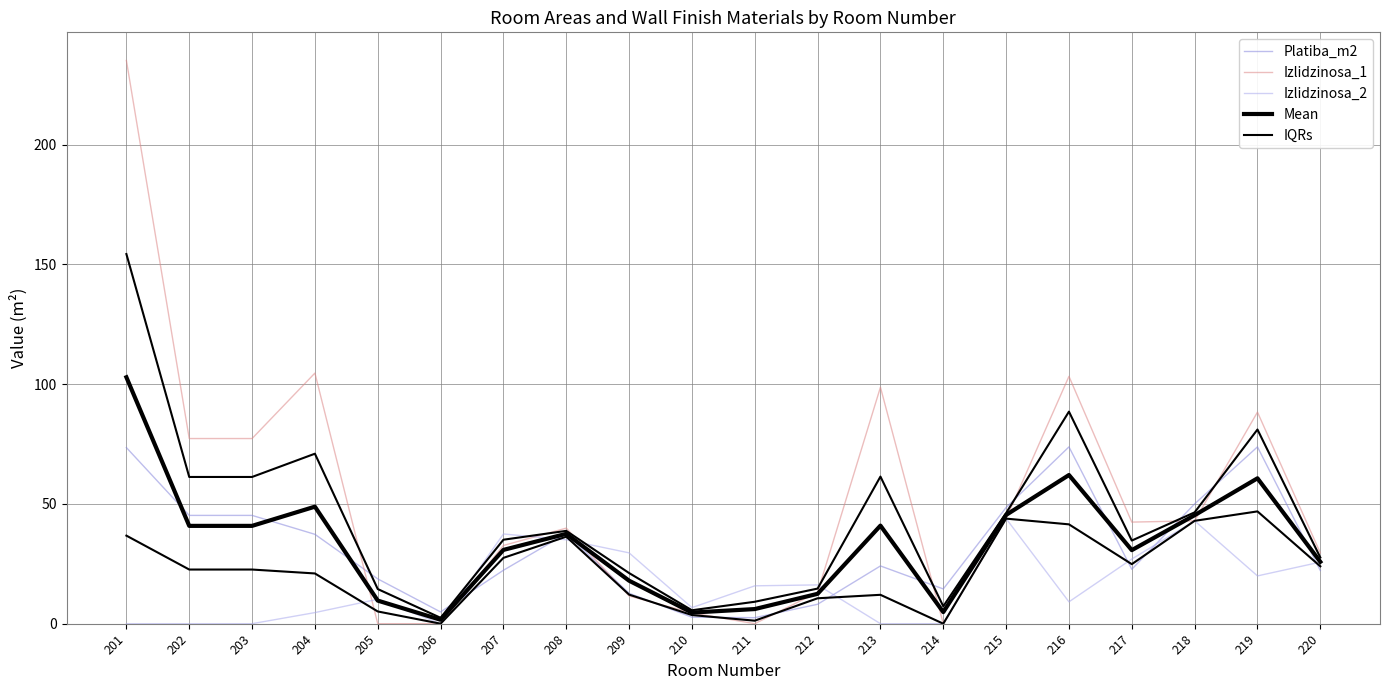

How many data points does each series have?

20